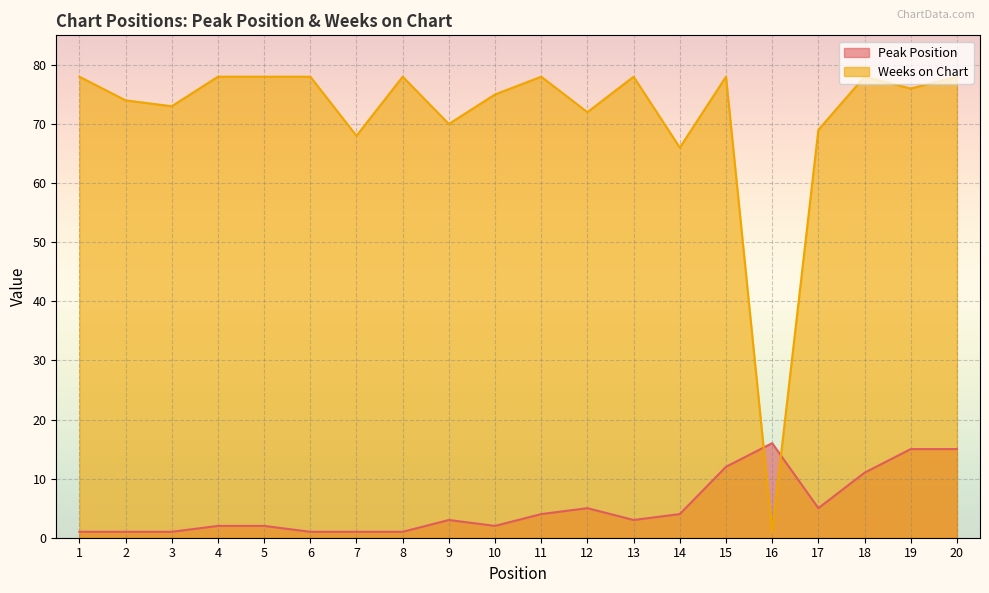

Which label corresponds to the smallest value in the chart?

1